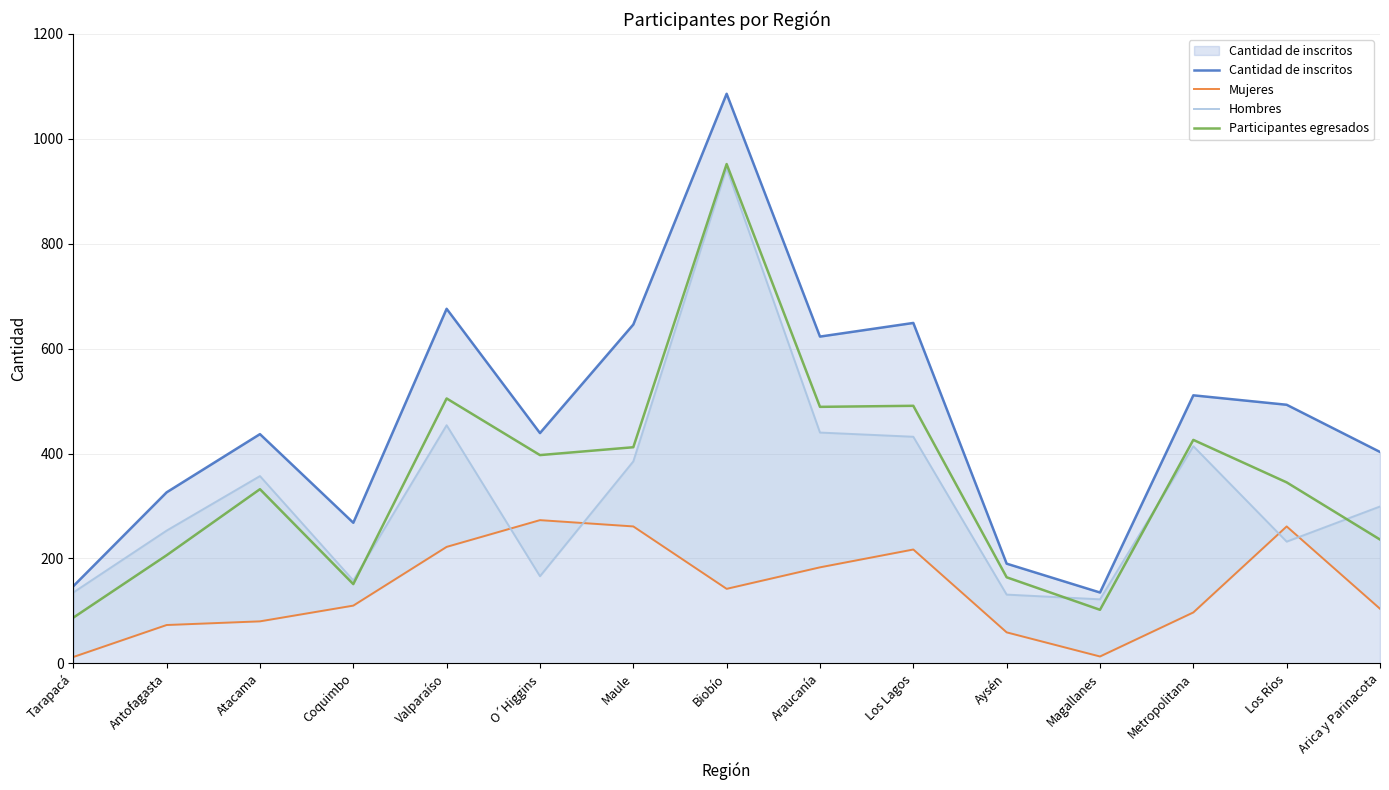

Is it true that Cantidad de inscritos equals 439 at O´Higgins?

True